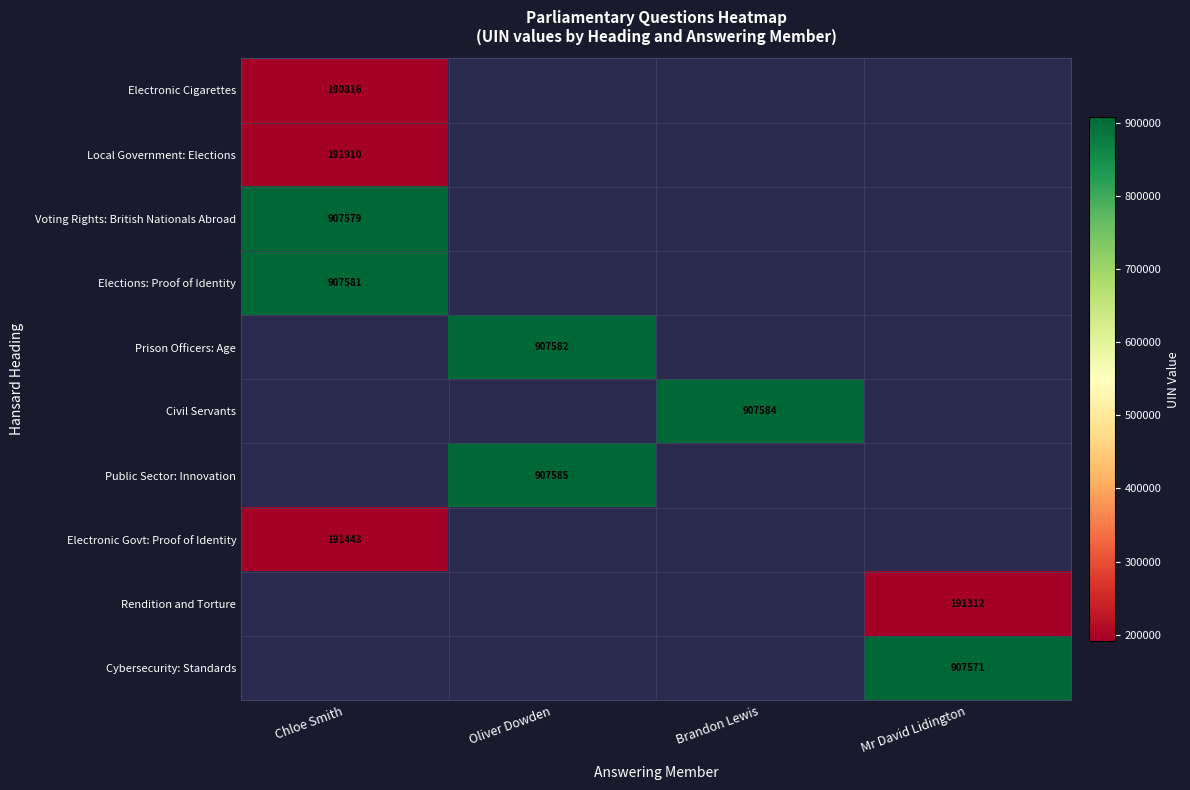

What is the smallest value displayed?

190816.0